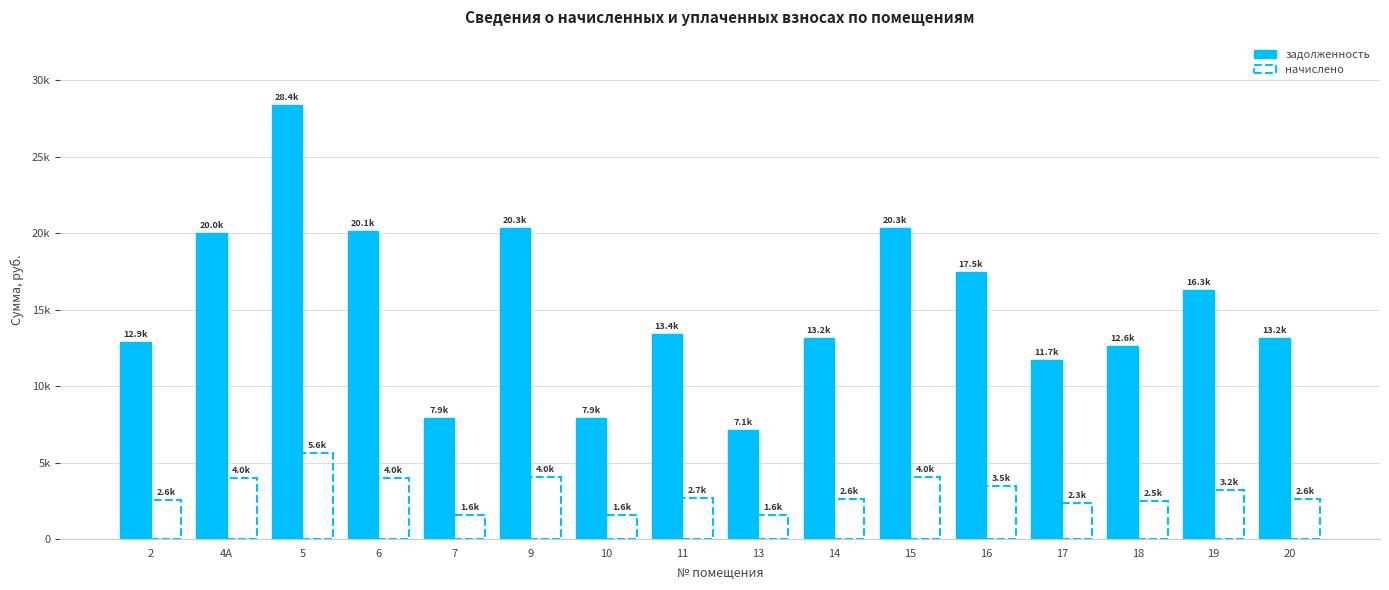

What is the approximate value of задолженность at 14?

13161.0